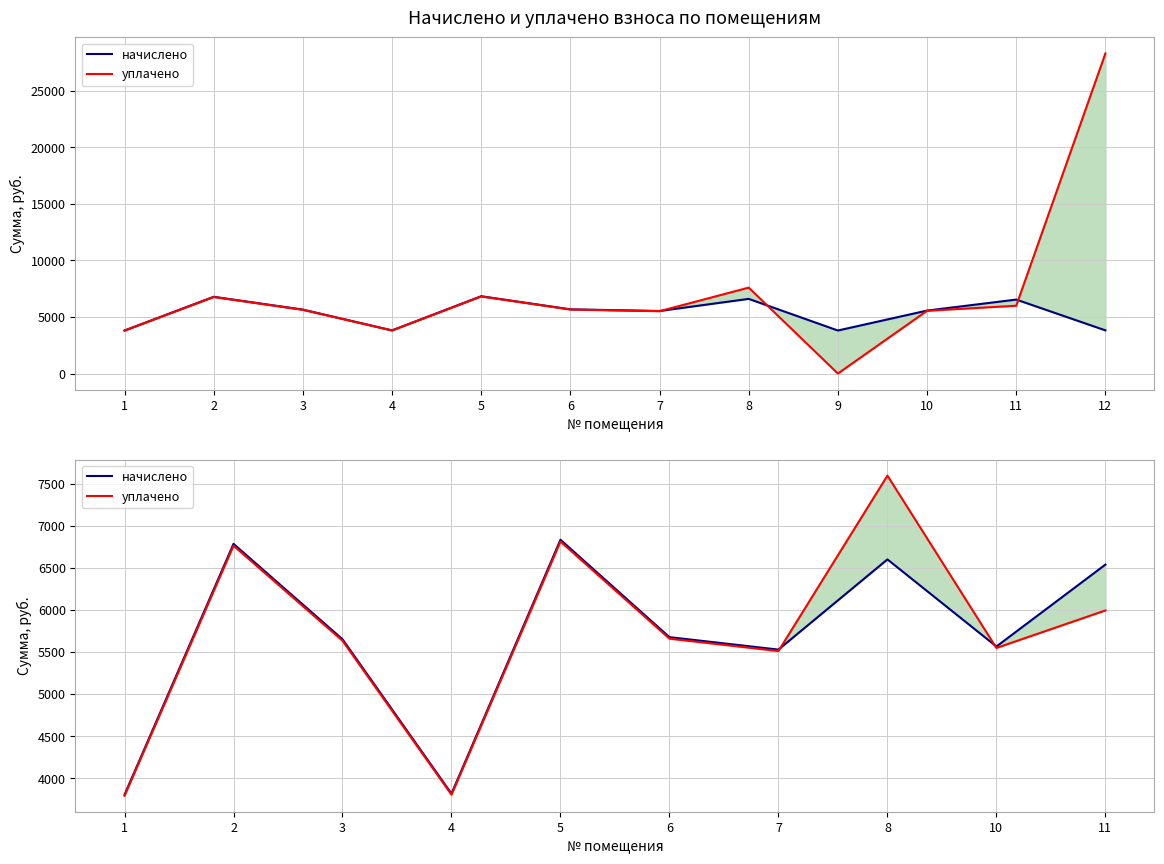

List the series in order of their peak value, lowest first.

начислено, уплачено